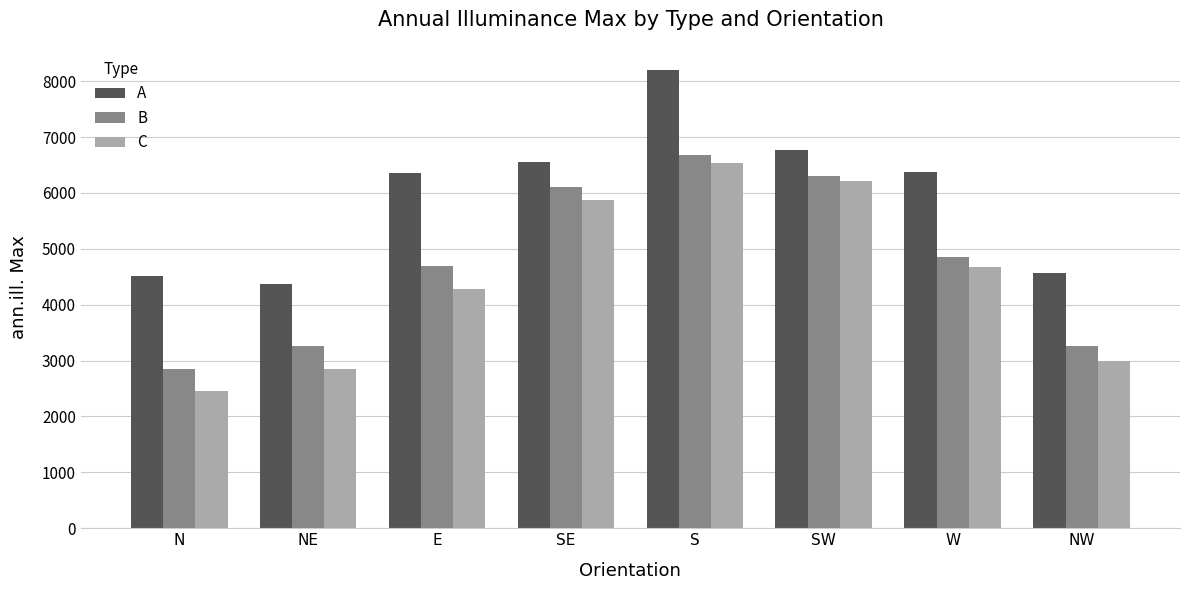

What is the value of the B bar at the 2nd from the left?

3263.3